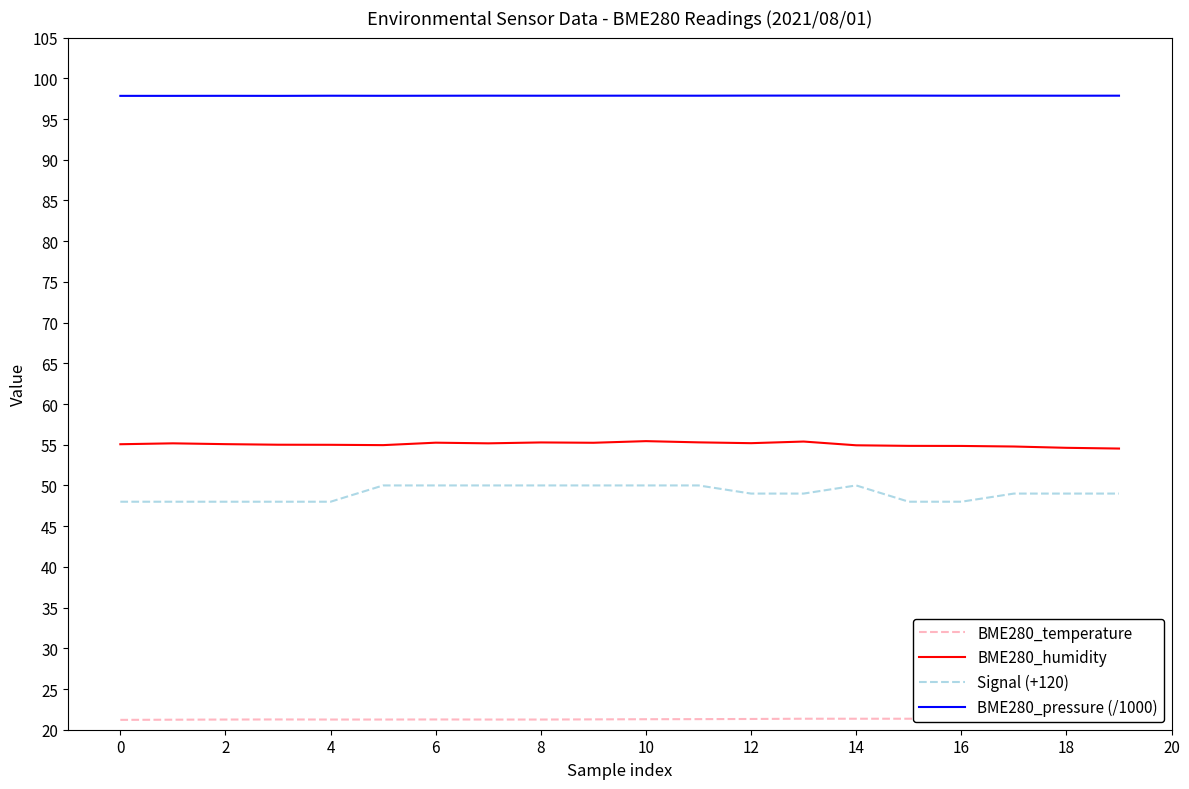

Count the number of data series in this chart.

4